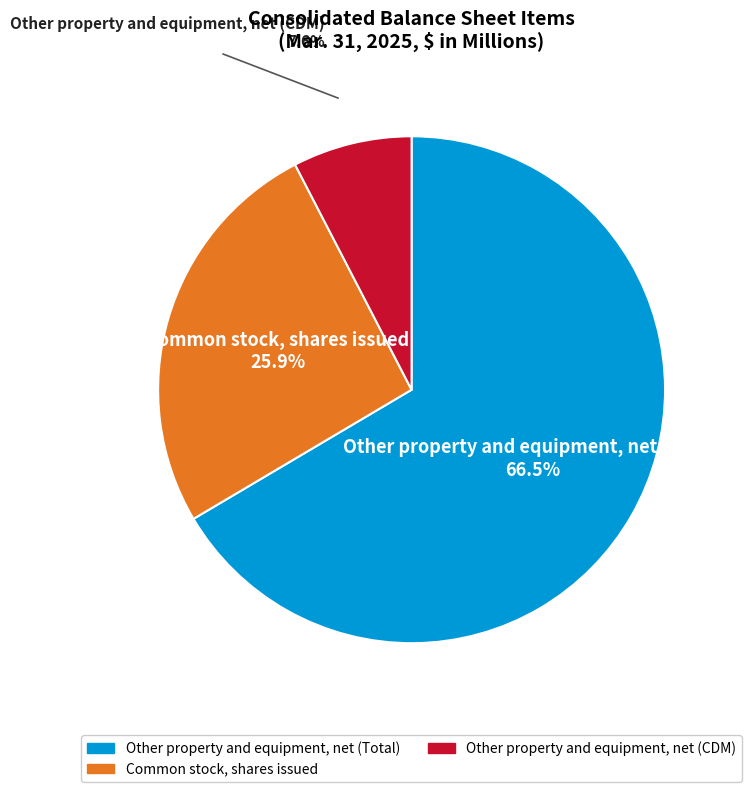

To the nearest percent, what is the difference between the largest and smallest slice percentages?

59%